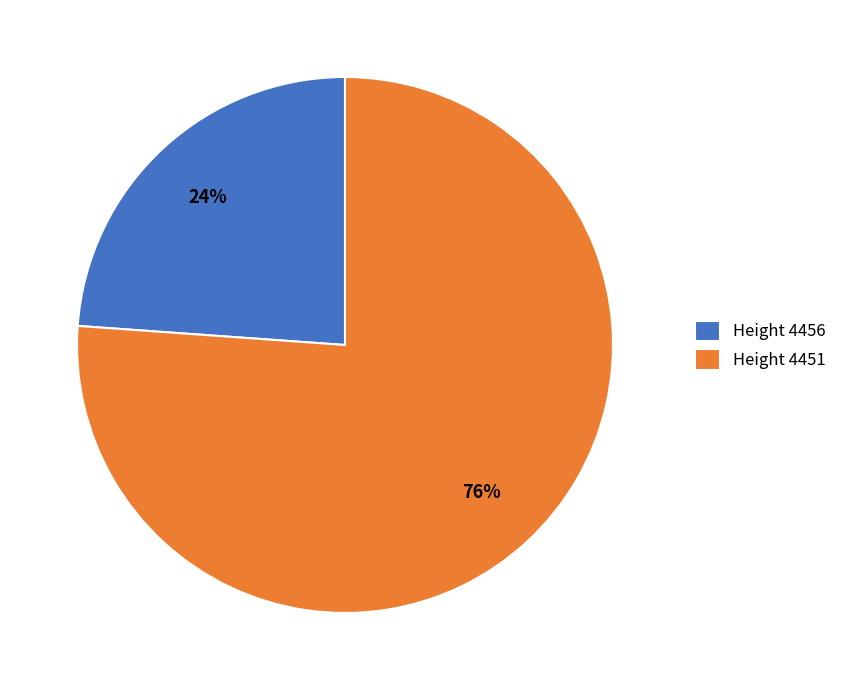

The Height 4456 slice represents 17% of the pie. True or false?

False